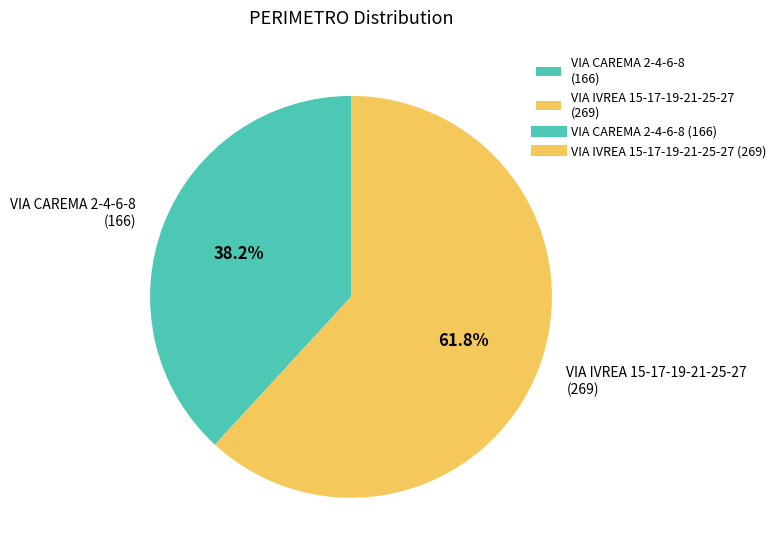

To the nearest percent, what is the combined percentage of VIA IVREA 15-17-19-21-25-27 and VIA CAREMA 2-4-6-8?

100%